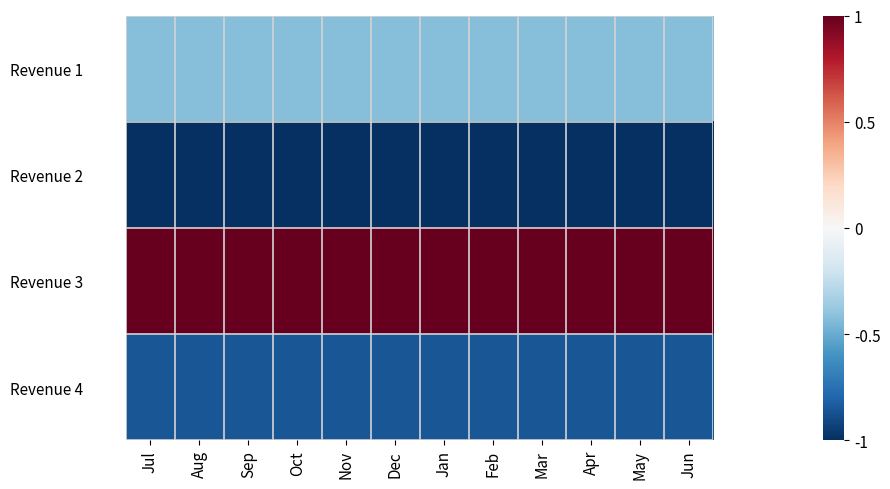

Count the number of categories in the chart.

12